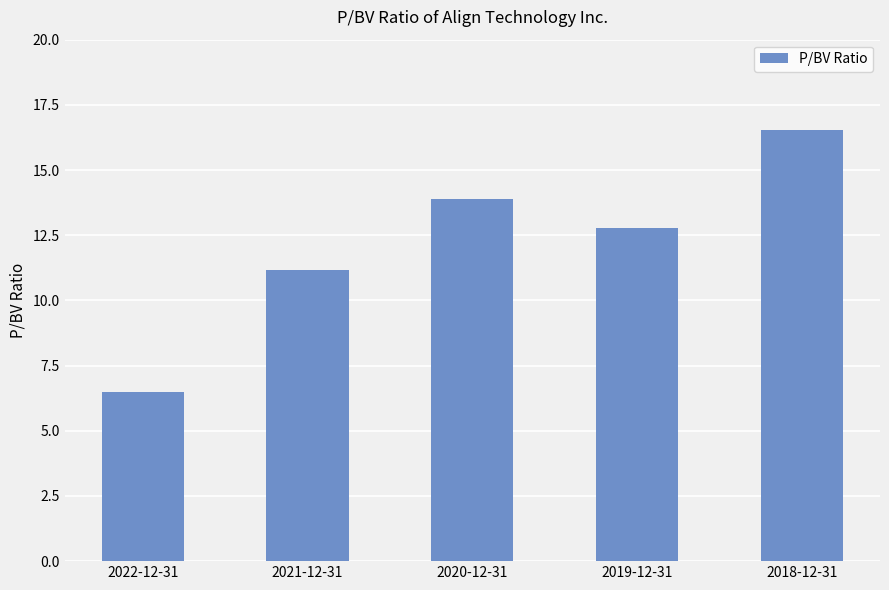

True or false: the data shows 13.9 at 2020-12-31.

True